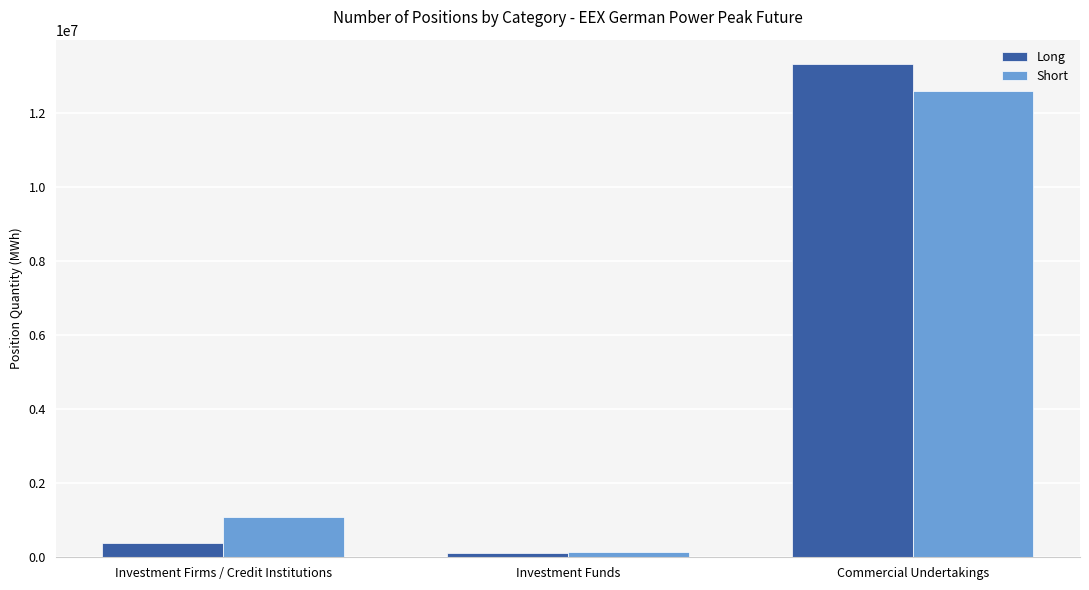

How many categories are shown in the chart?

3